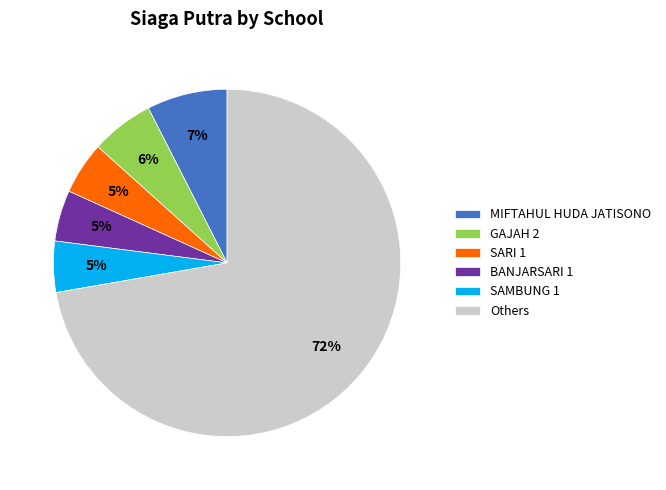

What is the largest slice in the pie chart?

Others